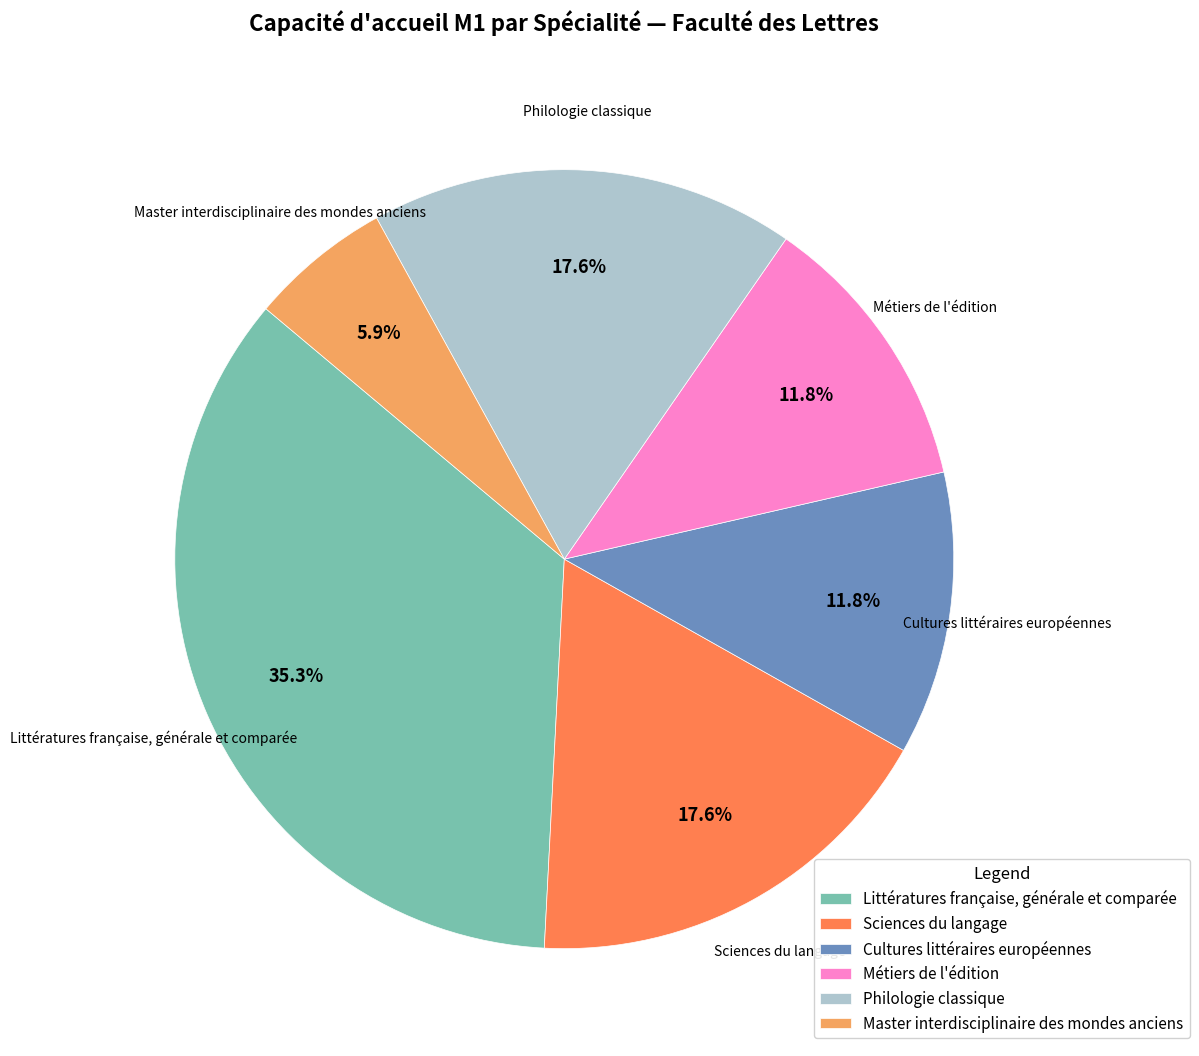

Count the number of slices in the pie.

6